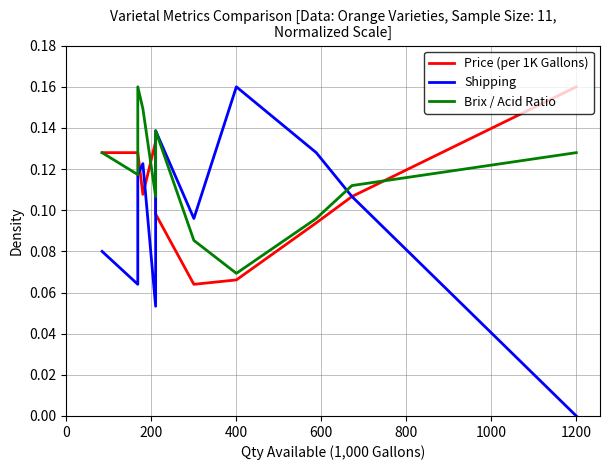

Count the number of data series in this chart.

3